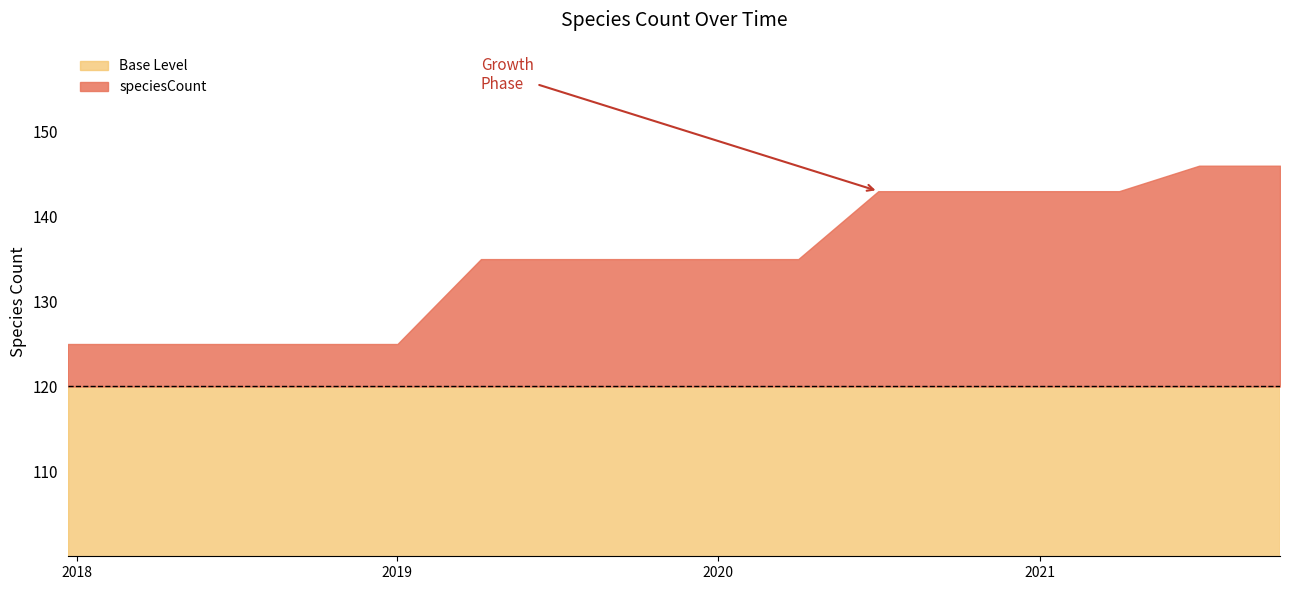

Reading left to right, transcribe all the data shown in this chart.

2017-12-22=125	2018-04-09=125	2018-07-11=125	2018-09-28=125	2019-01-01=125	2019-04-06=135	2019-07-01=135	2019-10-09=135	2020-01-01=135	2020-04-01=135	2020-07-01=143	2020-10-01=143	2021-01-01=143	2021-04-01=143	2021-07-01=146	2021-10-01=146